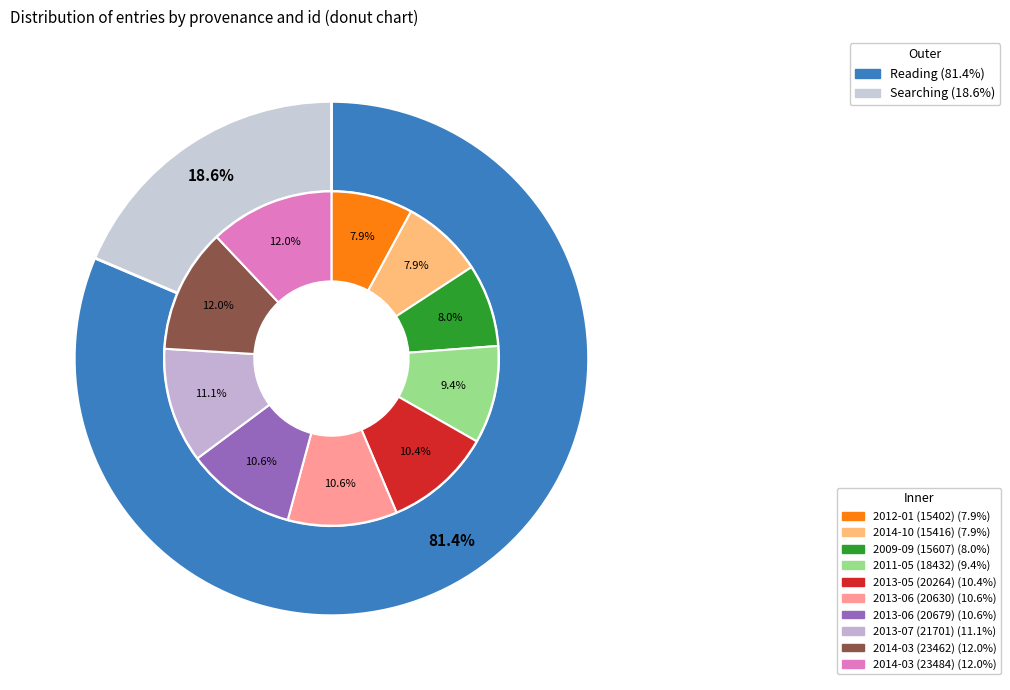

True or false: 2013-06 (20630) accounts for 1% of the total.

False